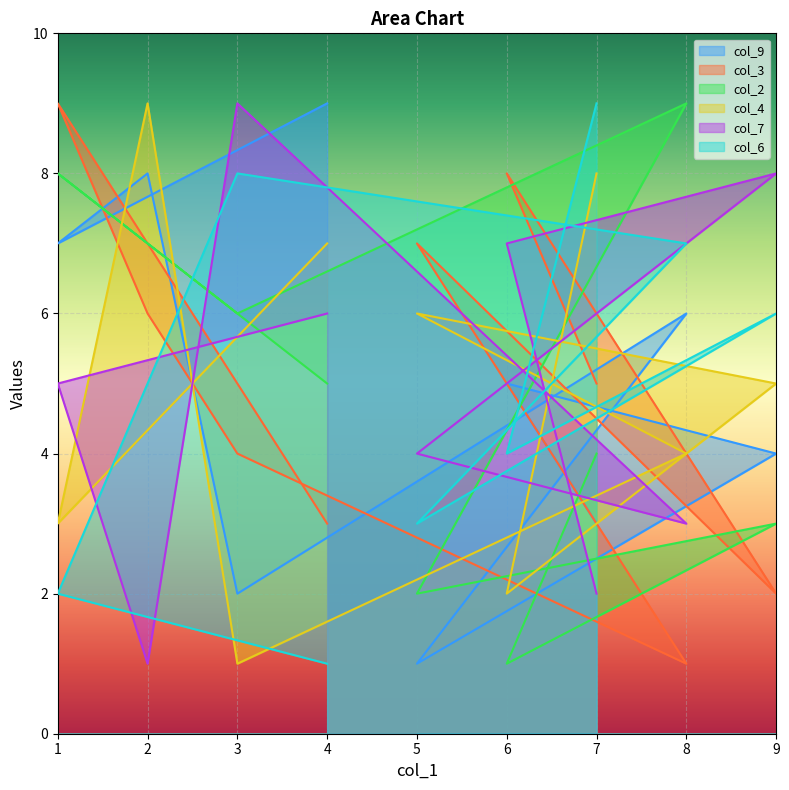

Count the col_9 values in the range 3 to 7.

5